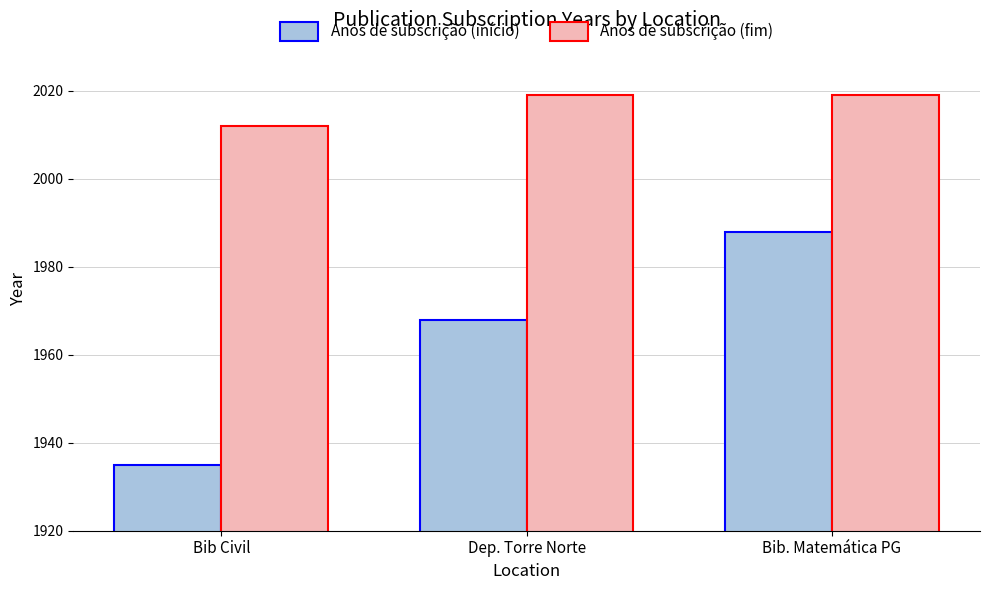

How many bars are there in total?

6